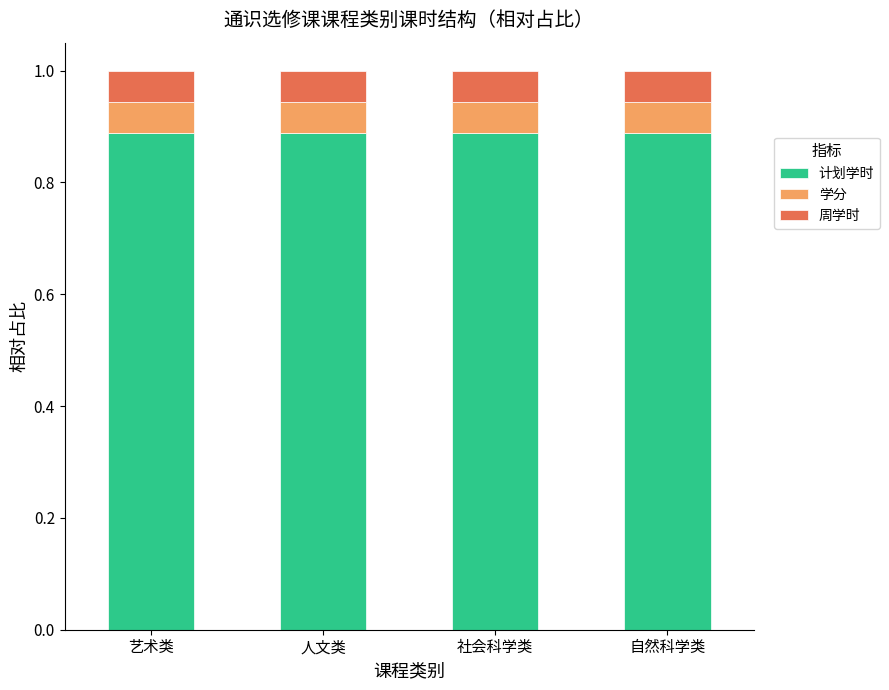

What is the sum of all 计划学时 values?

3.6